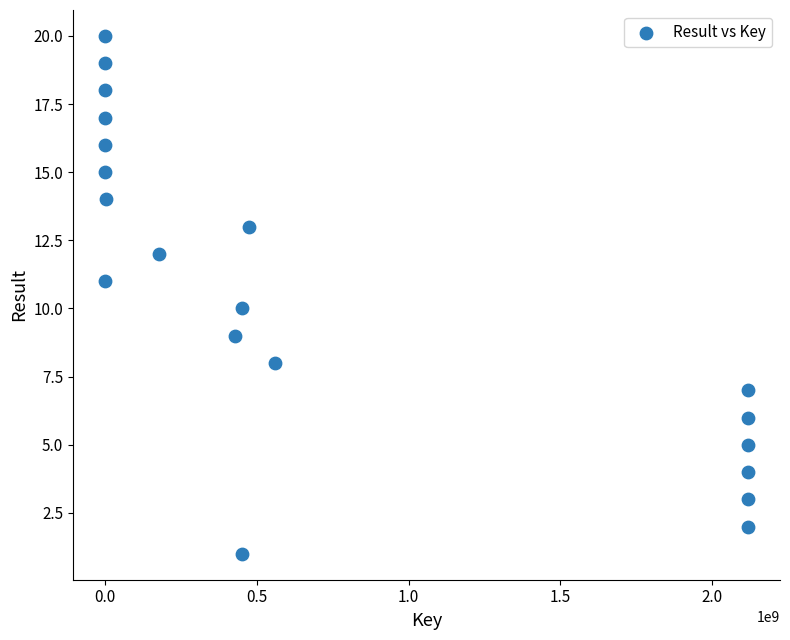

What is the range of Y values (max minus min)?

19